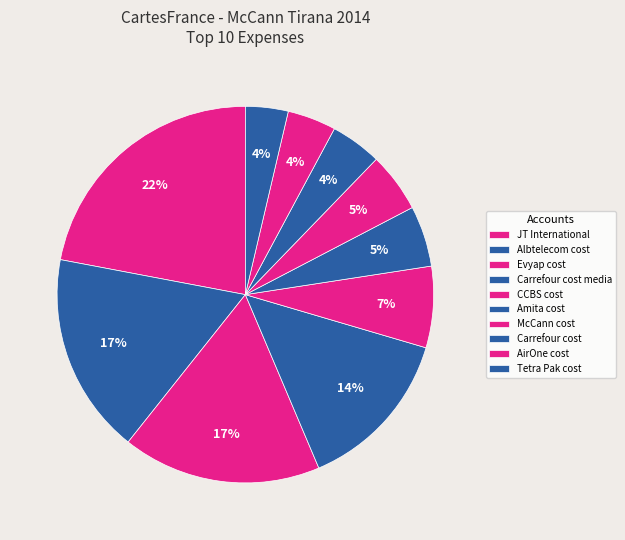

How many segments does this pie chart have?

10